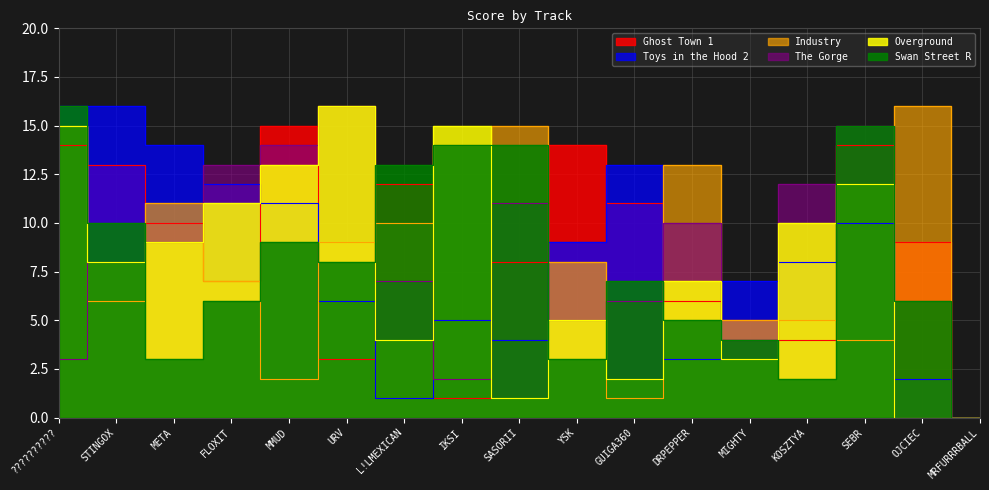

Which label corresponds to the smallest value in the chart?

MRFURRRBALL